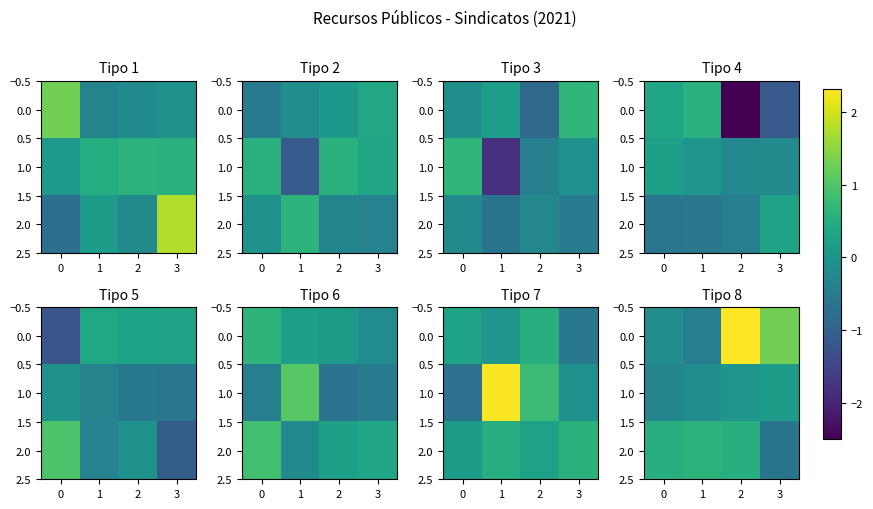

List the series in order of their overall mean, highest first.

0.0, 2.0, 1.0